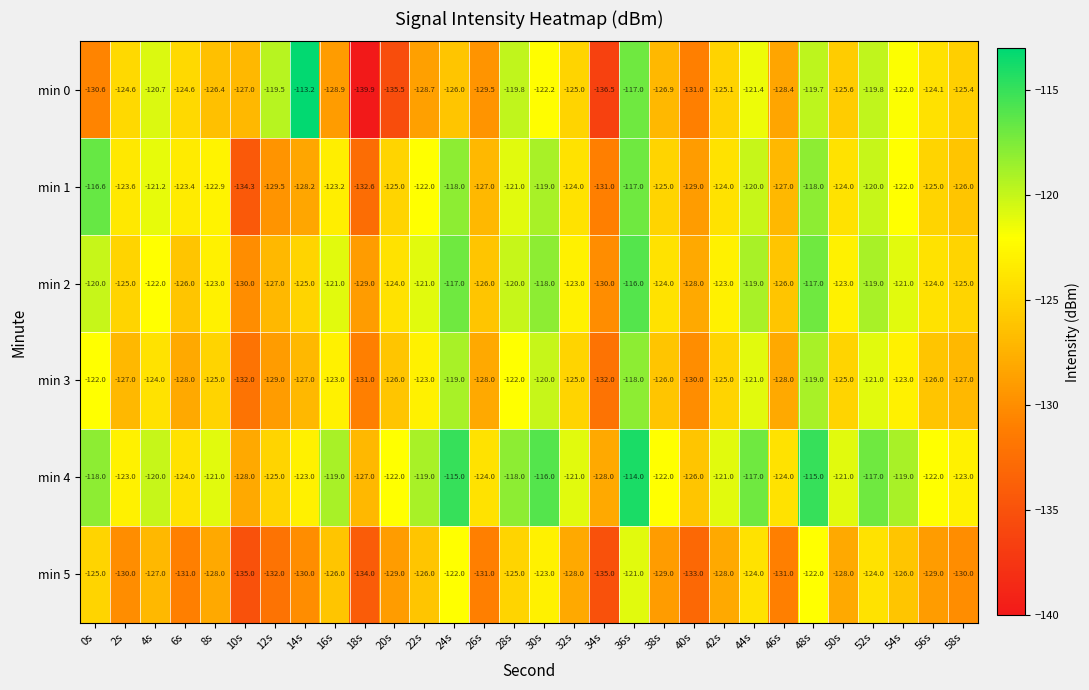

Which series has the largest total across all categories?

min 4